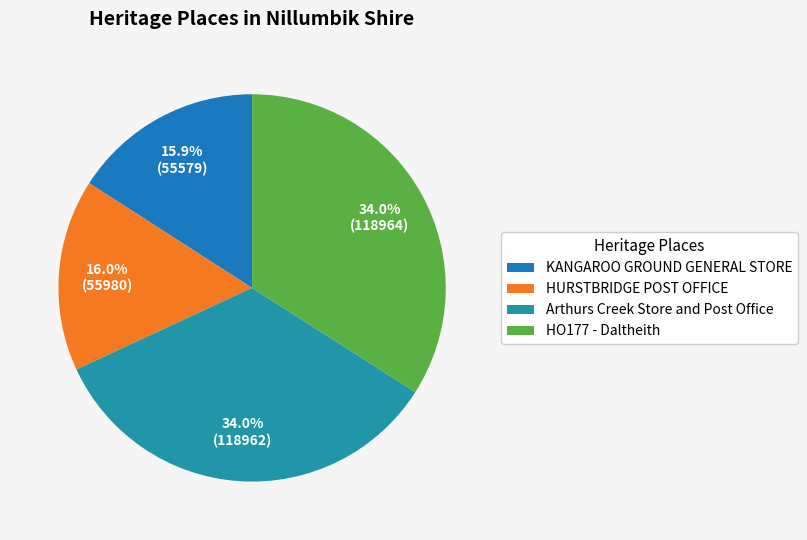

Which category has the biggest portion of the pie?

HO177 - Daltheith